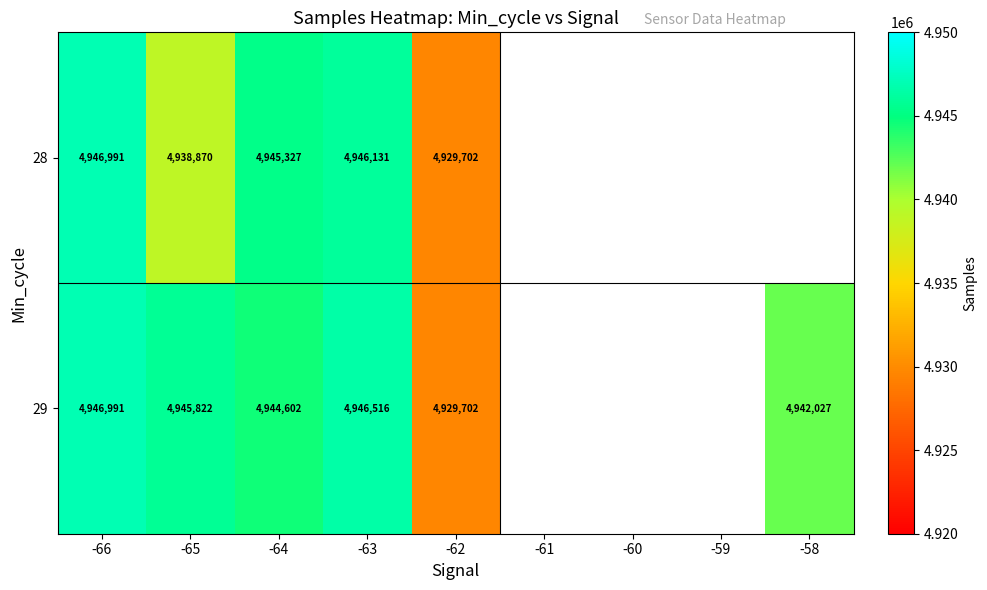

Is it true that 29 equals 4945822 at -65?

True